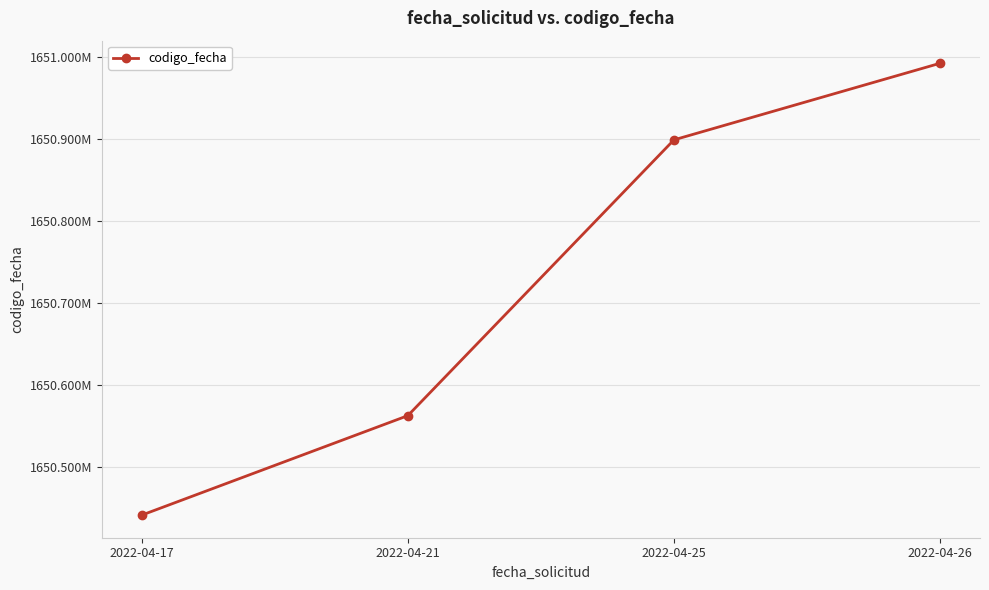

Does the chart display data point markers on the line(s)?

Yes